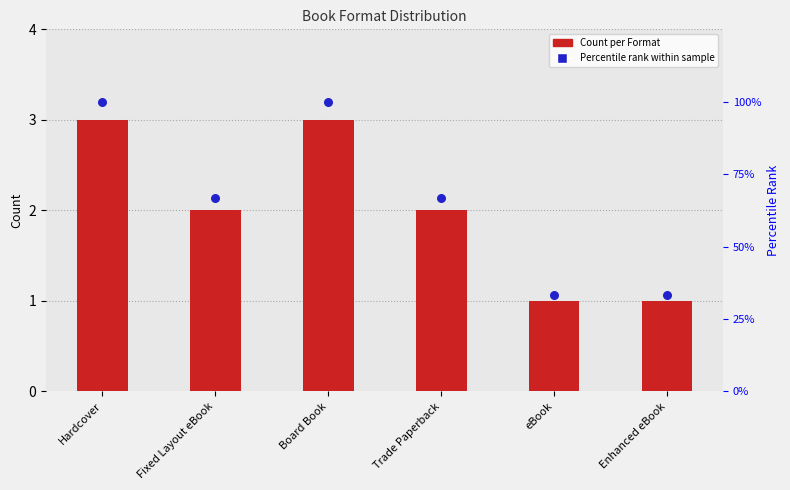

Which series contains the highest Y value?

Count per Format